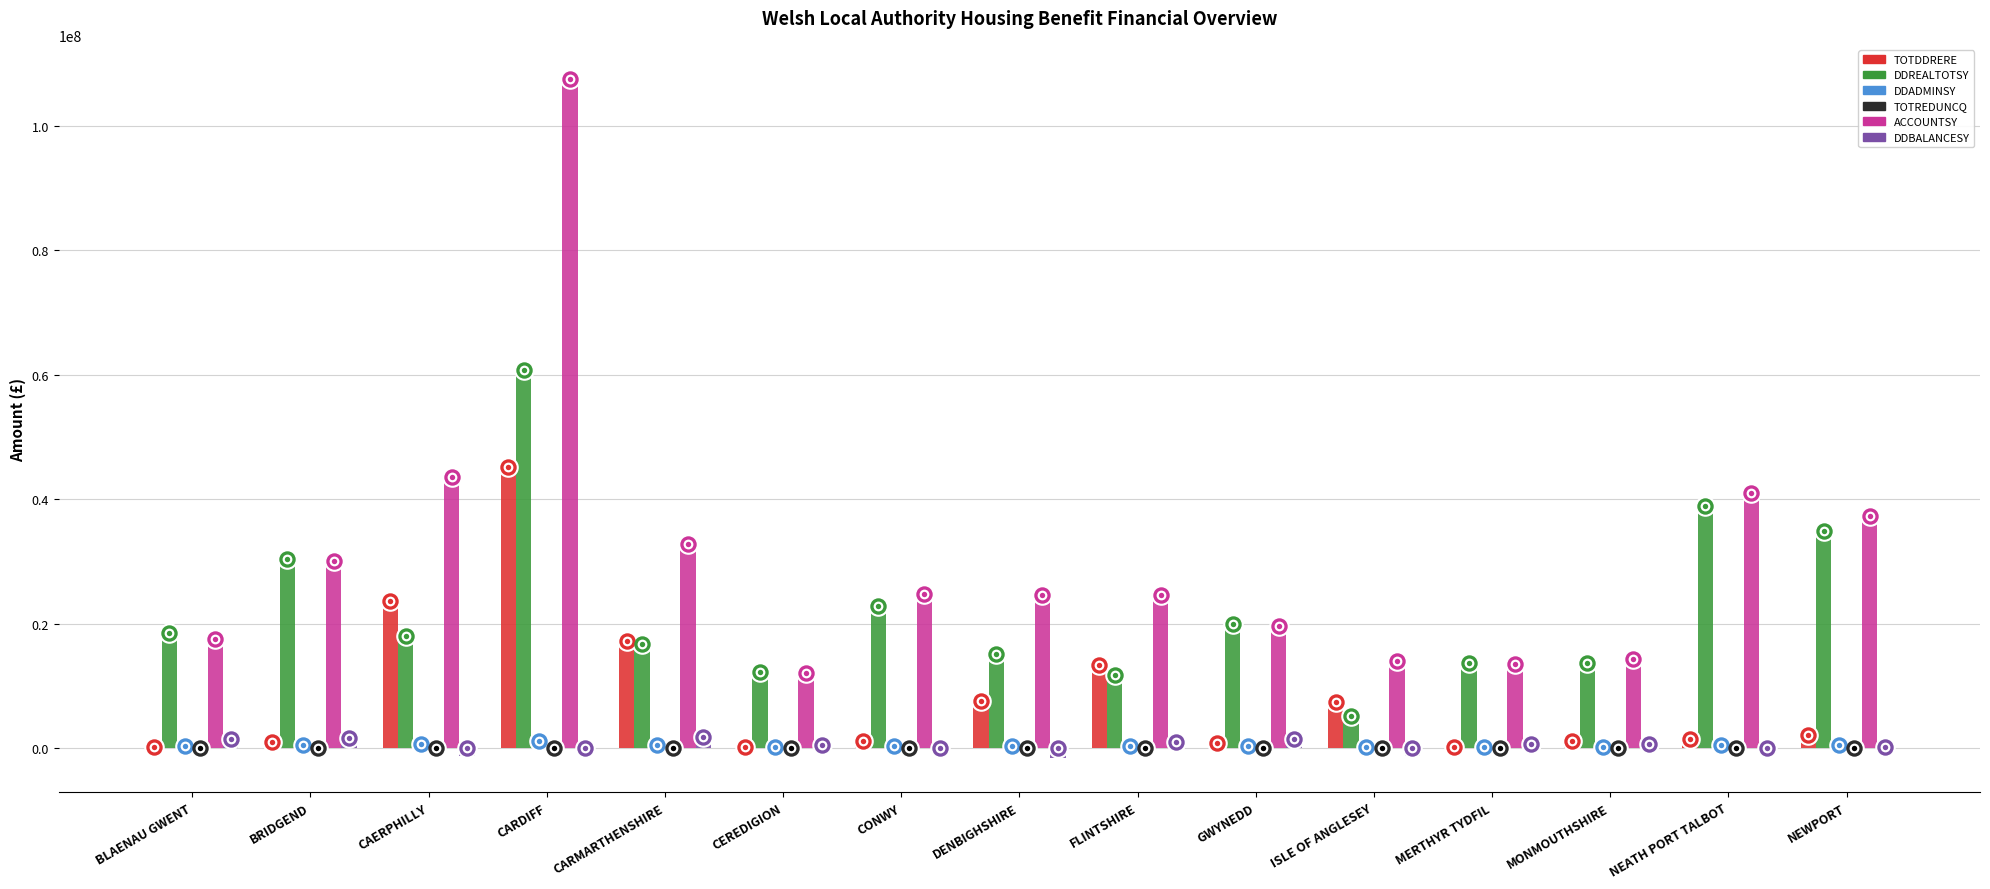

Is the value of DDADMINSY at NEWPORT greater than the value of ACCOUNTSY at GWYNEDD?

No